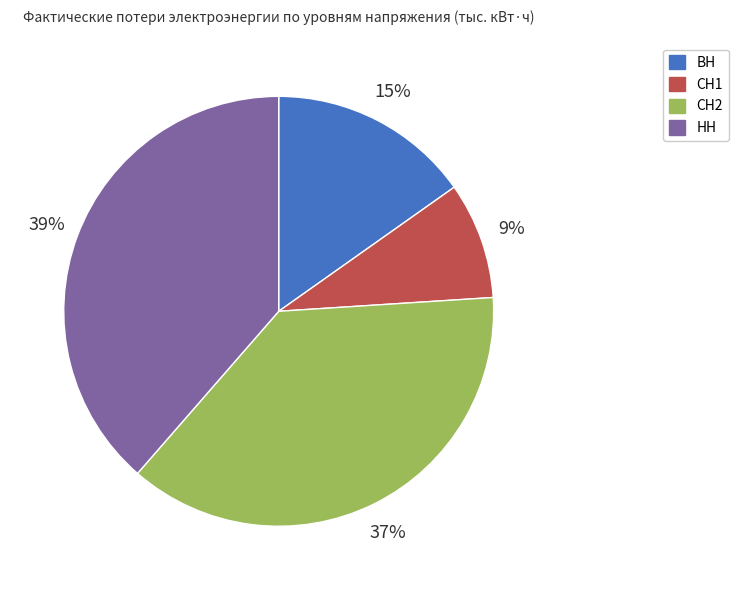

To the nearest percent, what is the average slice percentage?

25%